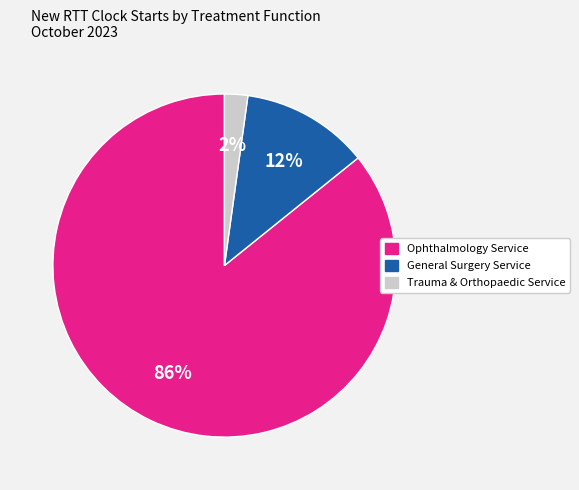

Is there any slice that represents more than half of the pie?

Yes